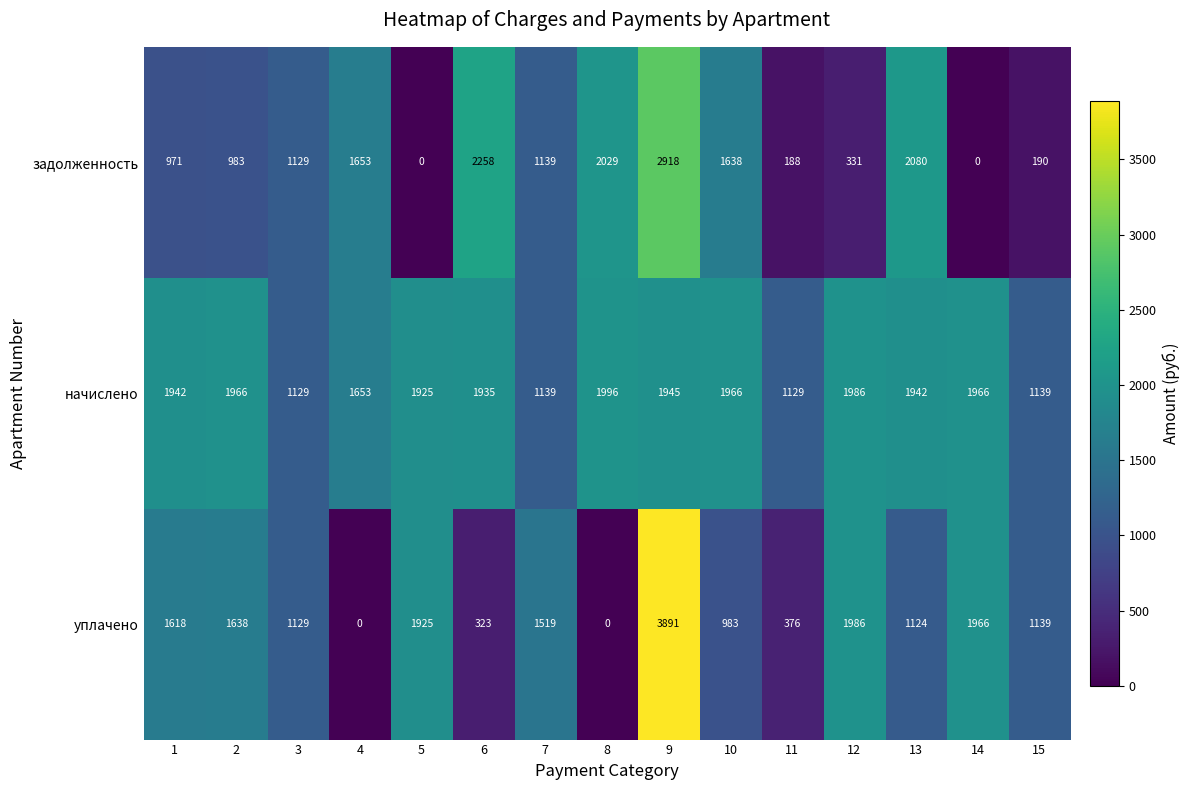

What is the spread (max minus min) of values at 11?

941